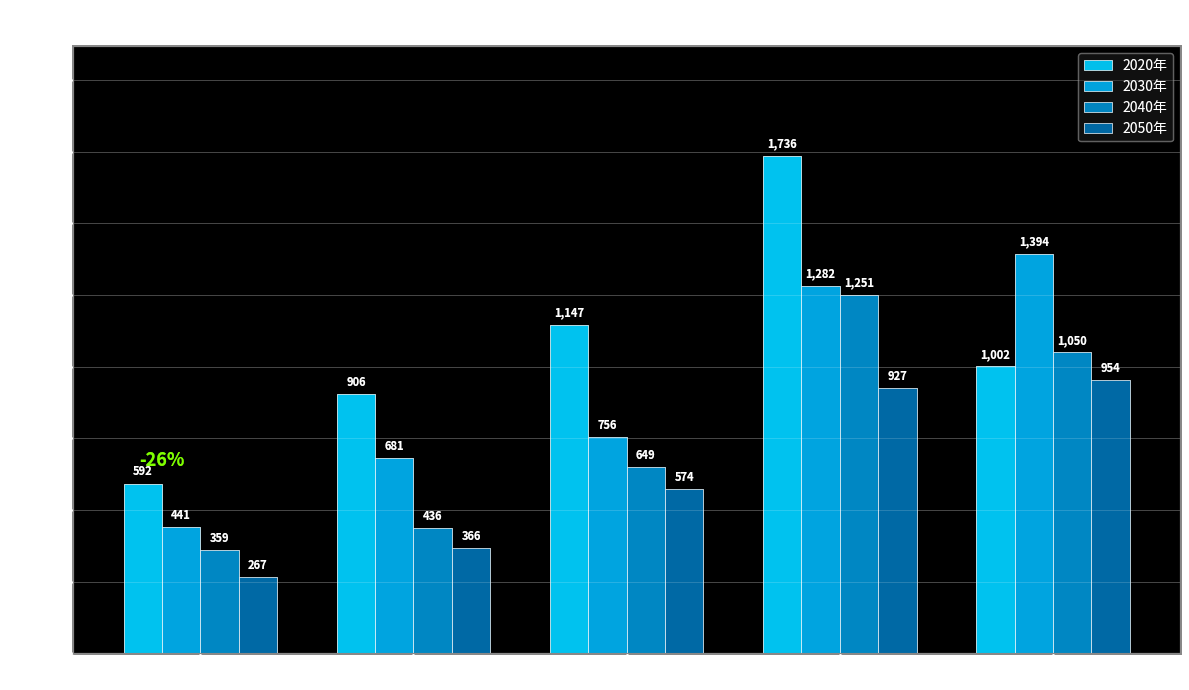

How many groups of bars are there?

5